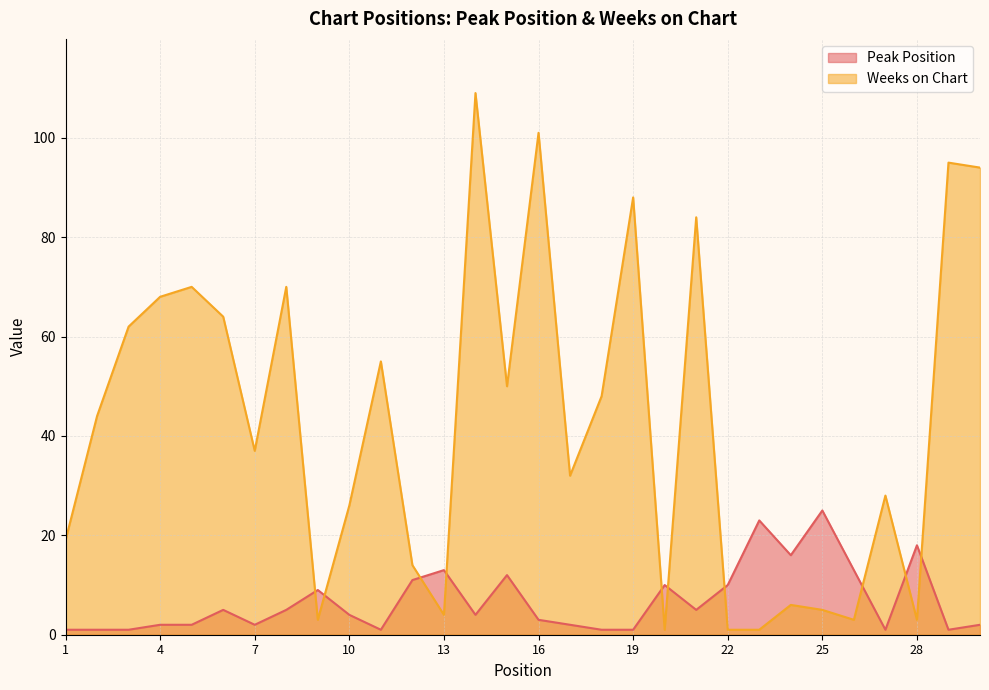

What is the value of the Weeks on Chart point at the 20th from the left?

1